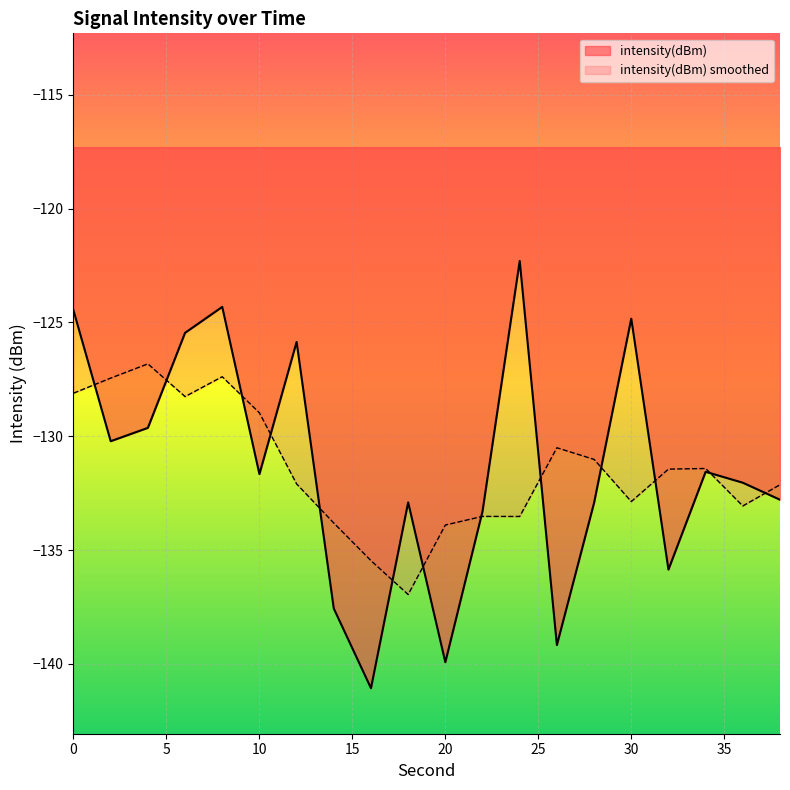

Which has a higher value, 28 or 8?

8